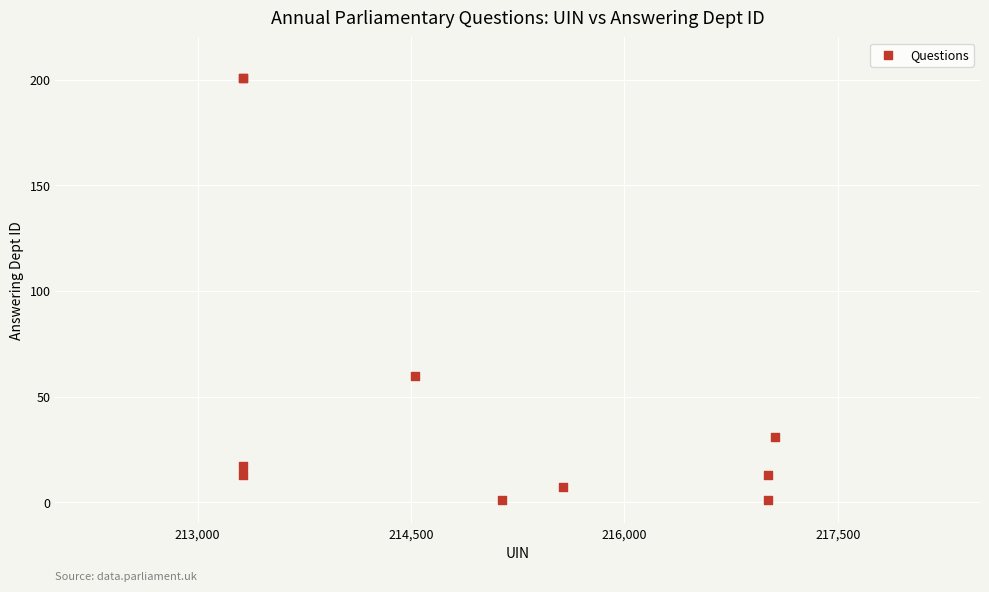

What Y value in the scatter plot is closest to 101?

60